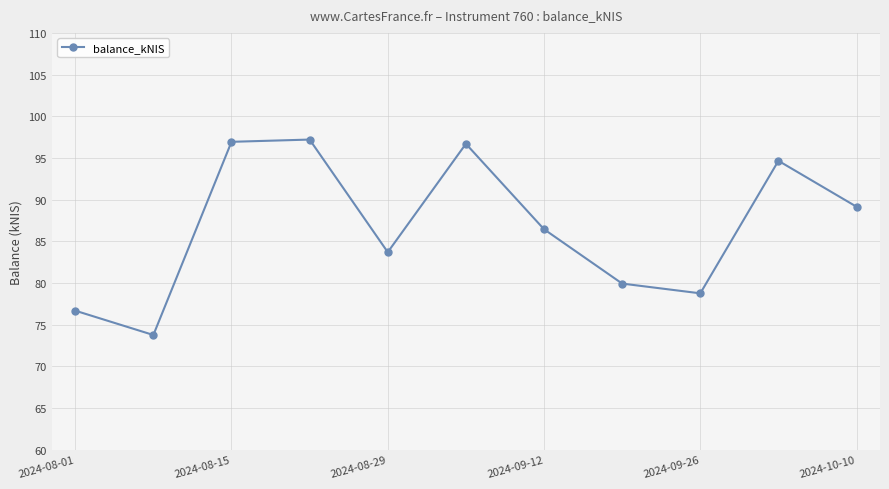

What is the greatest value displayed?

97.2